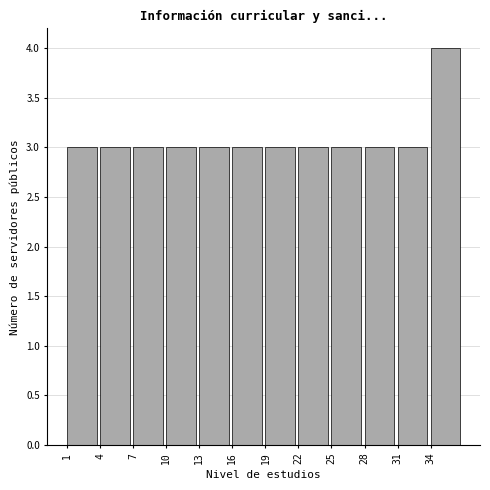

Over which range of the x-axis is the bar tallest?

34 to 37